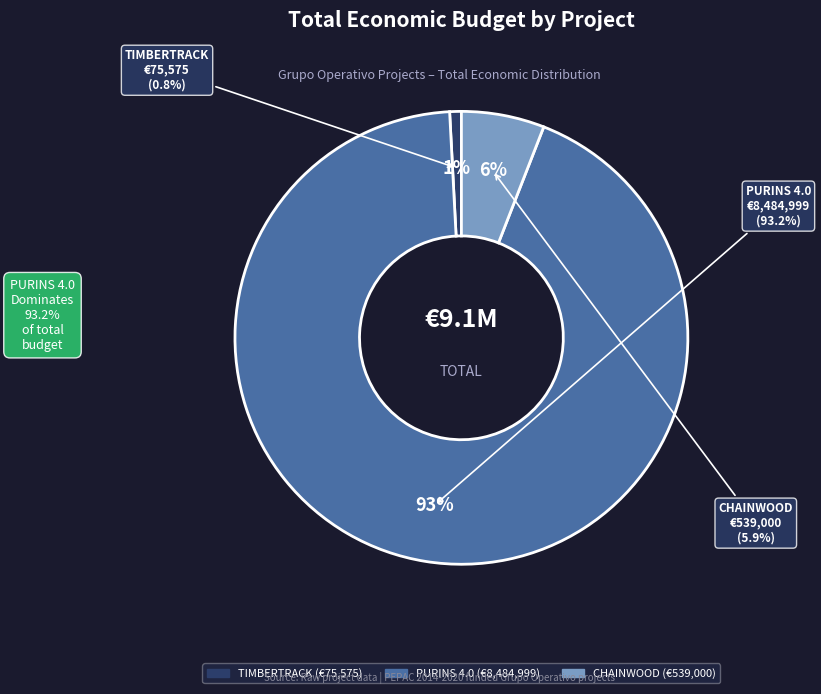

What percentage is the TIMBERTRACK slice, to the nearest percent?

1%